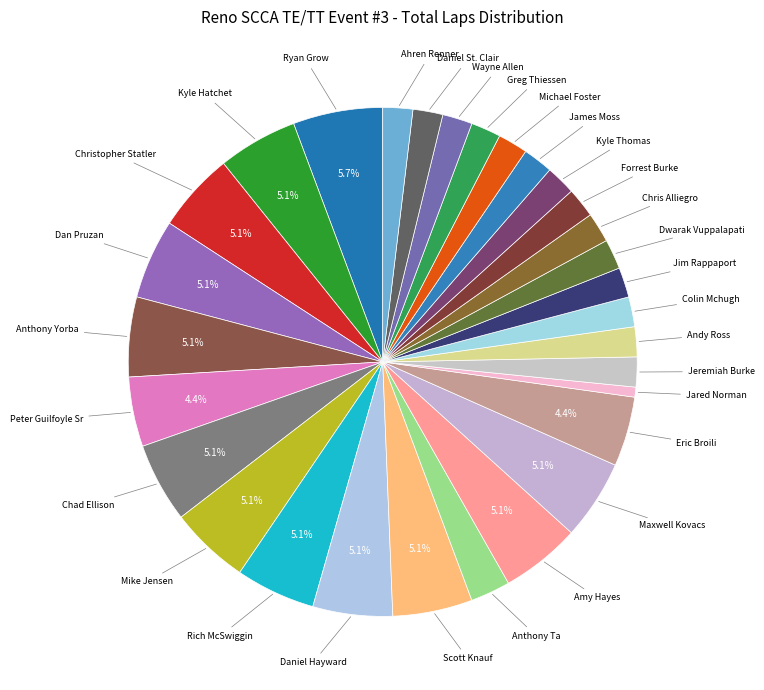

To the nearest percent, what portion does Dan Pruzan represent?

5%